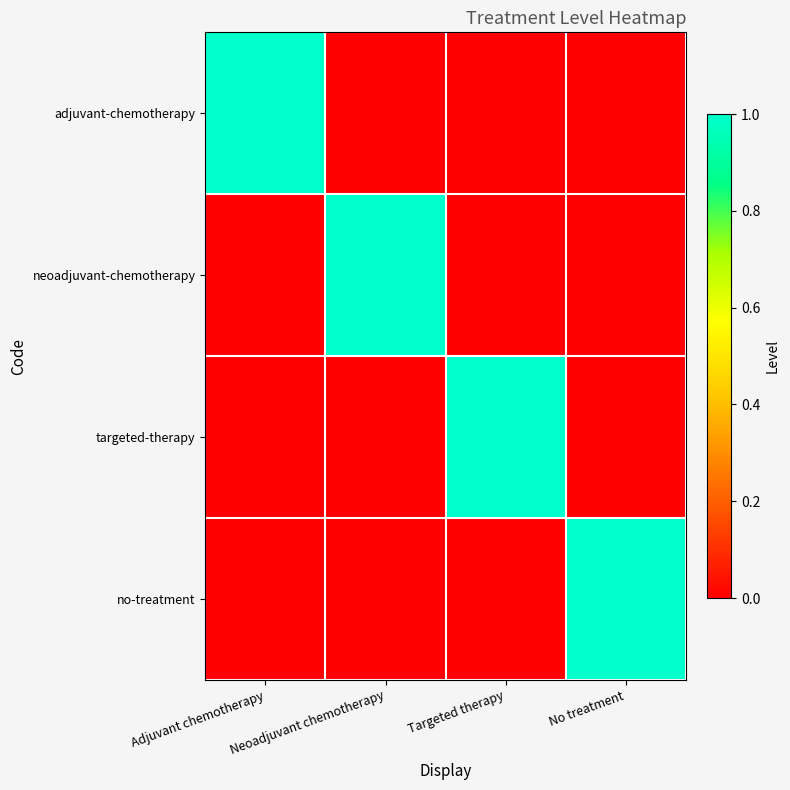

What is the total value across all series at Neoadjuvant chemotherapy?

1